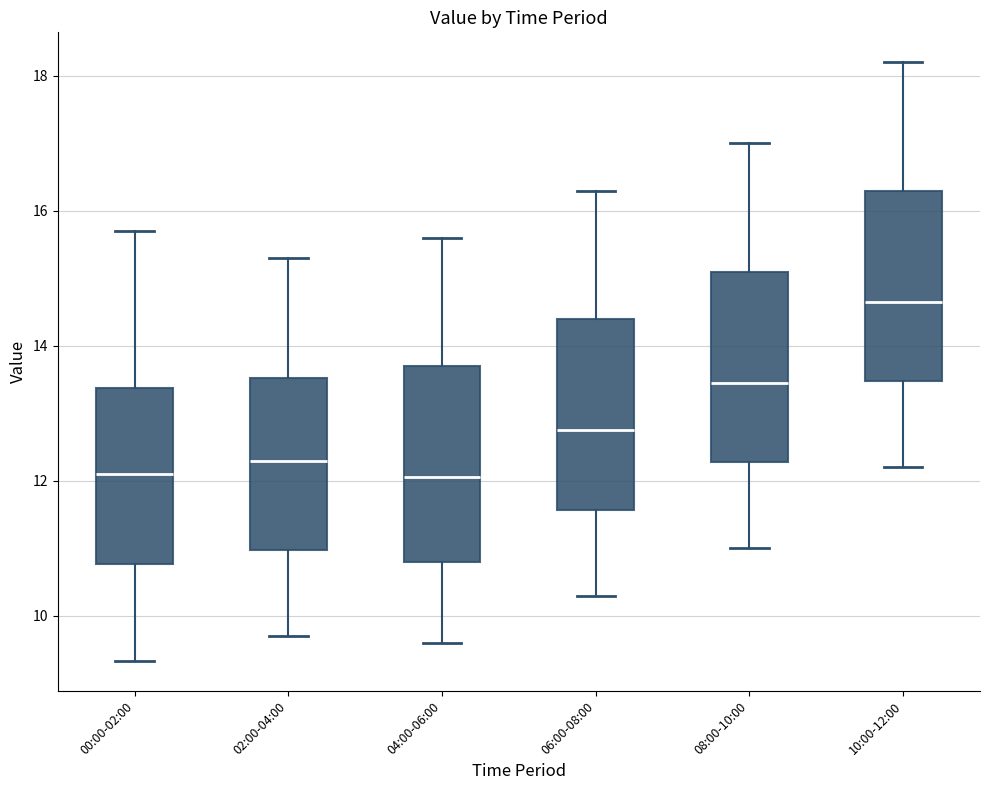

Which box has the highest median line?

10:00-12:00